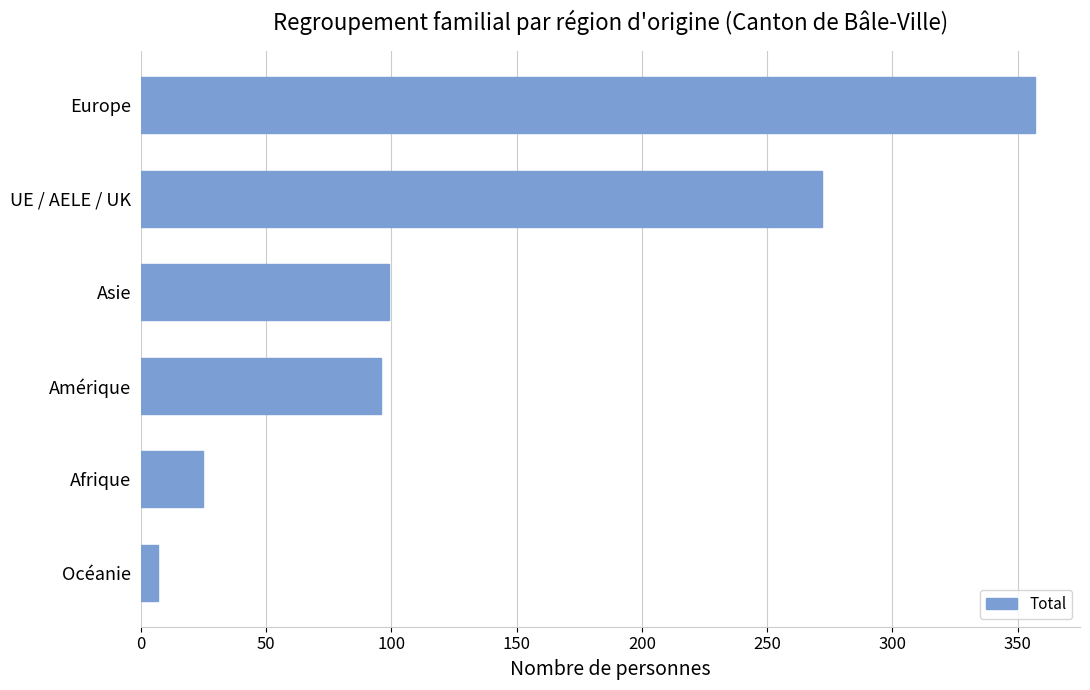

Is it true that the value at UE / AELE / UK is 272?

True